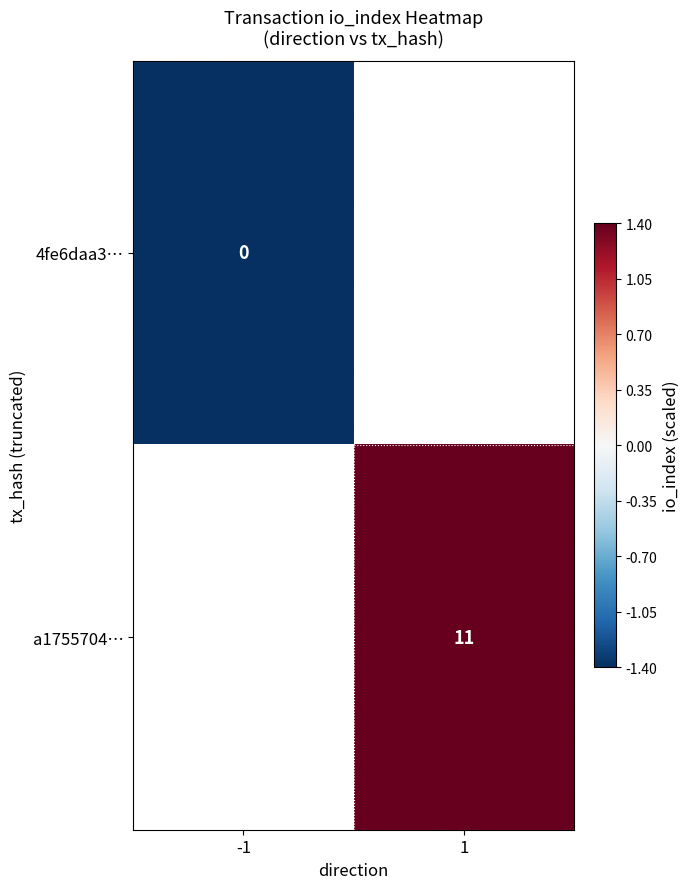

The value of a1755704… at 1 is 11.0. True or false?

True